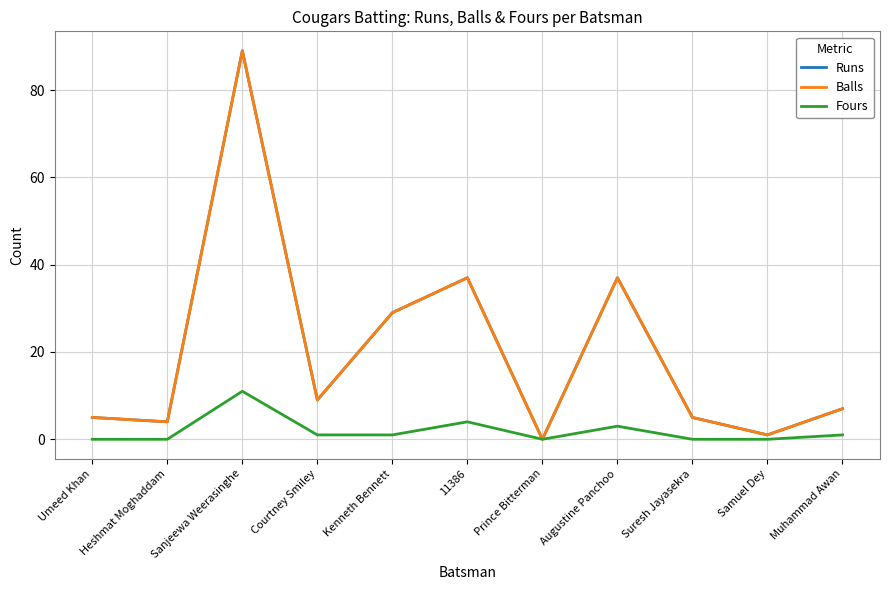

Is this an area chart (filled region under the line)?

No